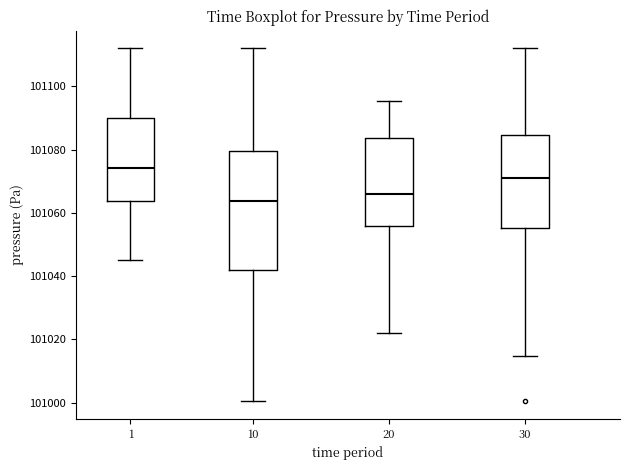

Which box has the highest median line?

1